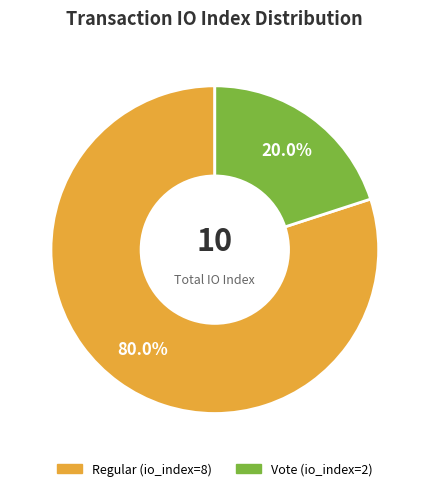

To the nearest percent, what is the difference between the Regular (io_index=8) and Vote (io_index=2) slice percentages?

60%